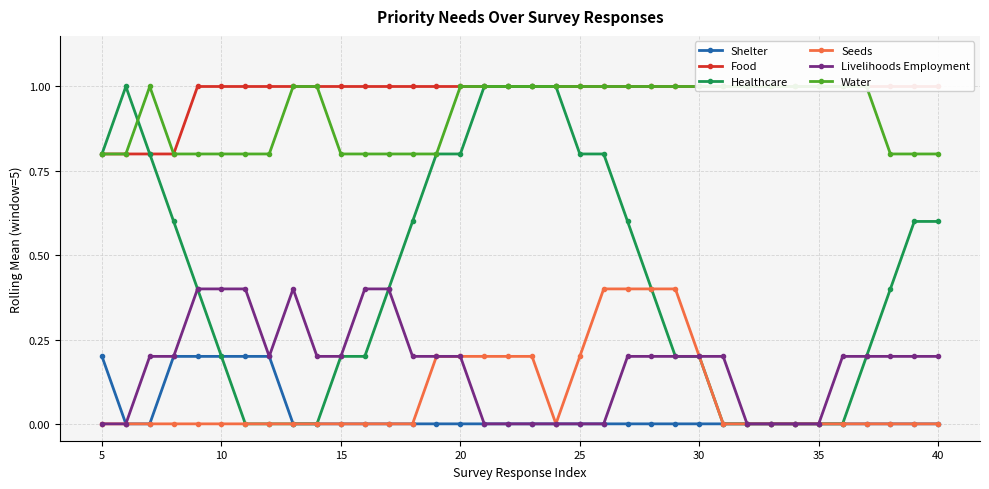

Is it true that Seeds equals 0.1 at 20?

False